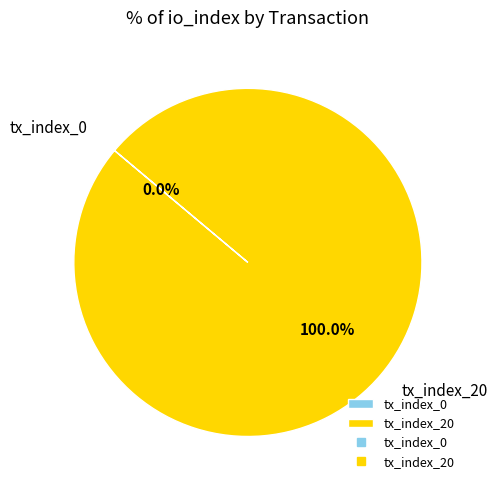

Count the number of slices in the pie.

2